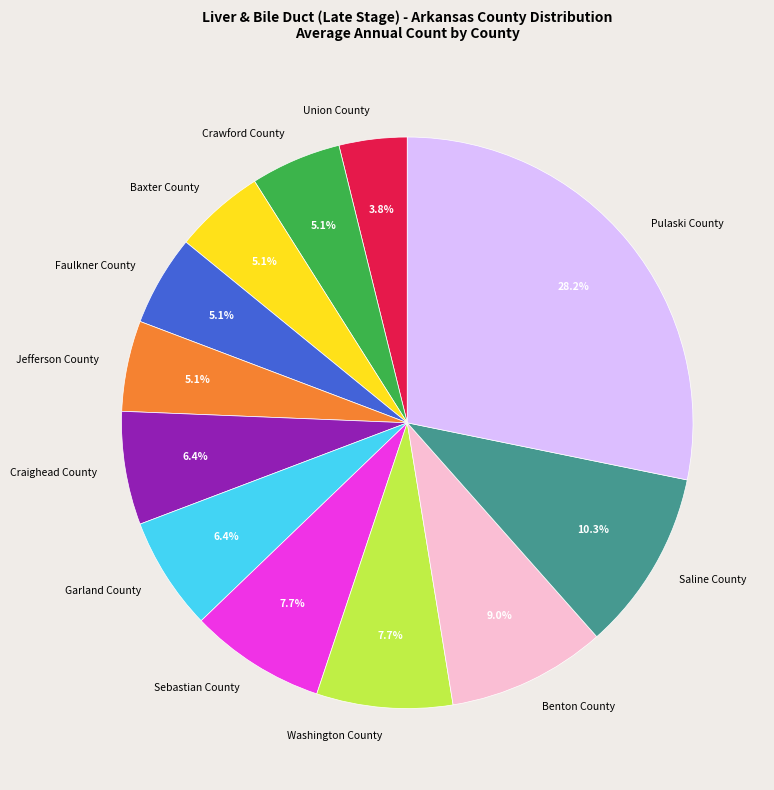

Is it true that Union County is 18% of the pie?

False